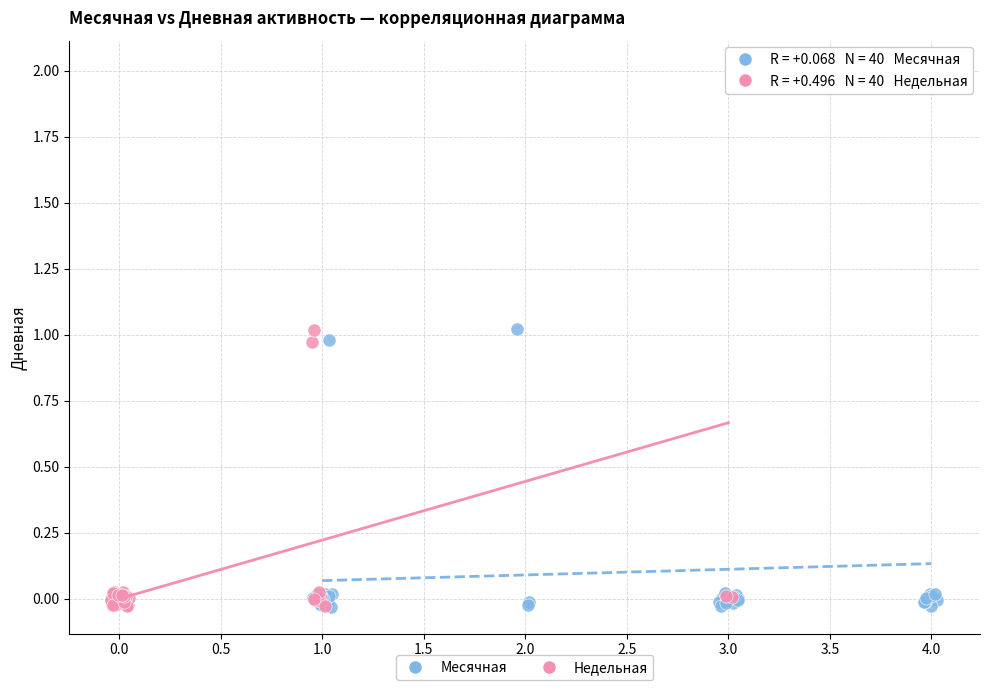

Which series has the widest spread of Y values?

Месячная